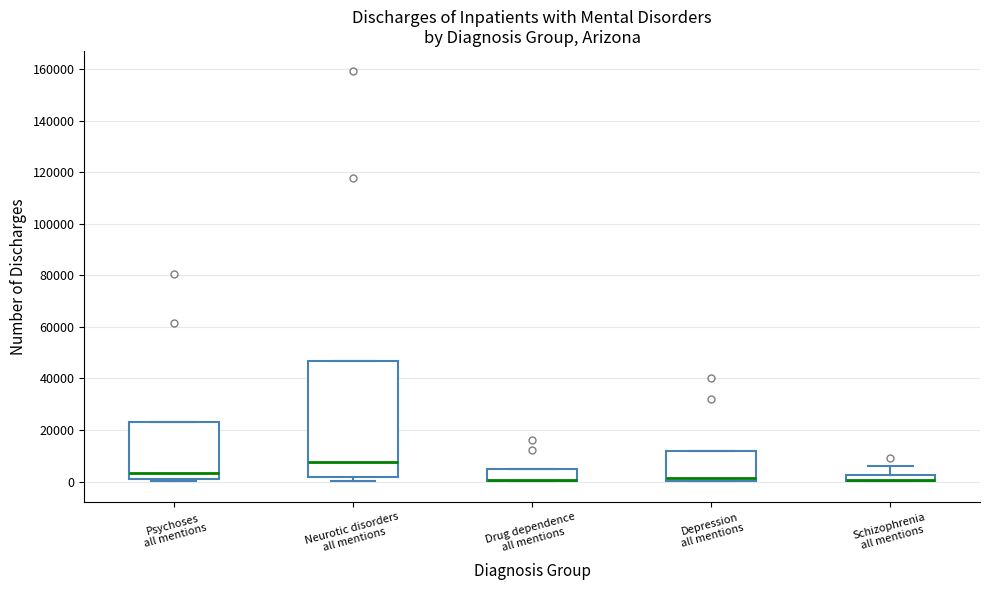

Where does the upper whisker of the box for Schizophrenia all mentions end on the y-axis? The values are not printed on the chart, so give them approximately, as read against the axis.

6000